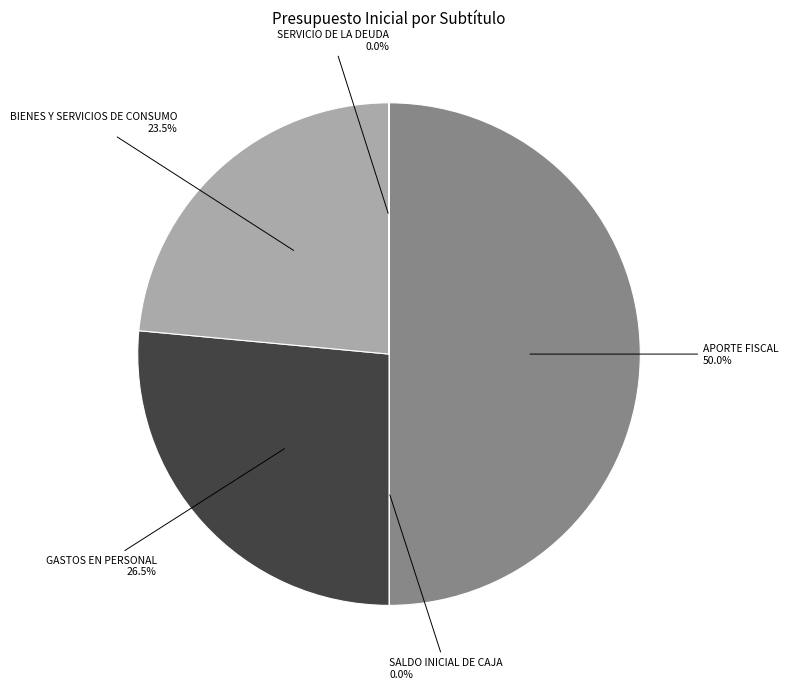

What is the smallest slice in the pie chart?

SALDO INICIAL DE CAJA